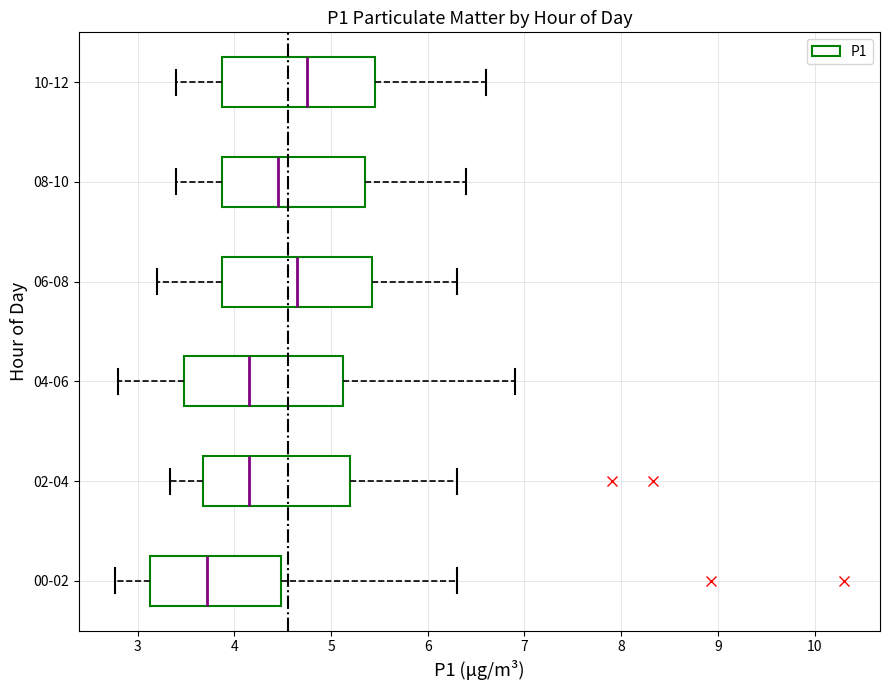

Reading bottom to top, transcribe this box plot: for each box, give where its median line is, the range the box spans, and where its two whiskers end, as read against the x-axis. The values are not printed on the chart, so give them approximately, as read against the axis.

00-02: median 3.7, box 3.1 to 4.5, whiskers 2.8 to 6.3
02-04: median 4.2, box 3.7 to 5.2, whiskers 3.3 to 6.3
04-06: median 4.2, box 3.5 to 5.1, whiskers 2.8 to 6.9
06-08: median 4.7, box 3.9 to 5.4, whiskers 3.2 to 6.3
08-10: median 4.5, box 3.9 to 5.4, whiskers 3.4 to 6.4
10-12: median 4.8, box 3.9 to 5.5, whiskers 3.4 to 6.6